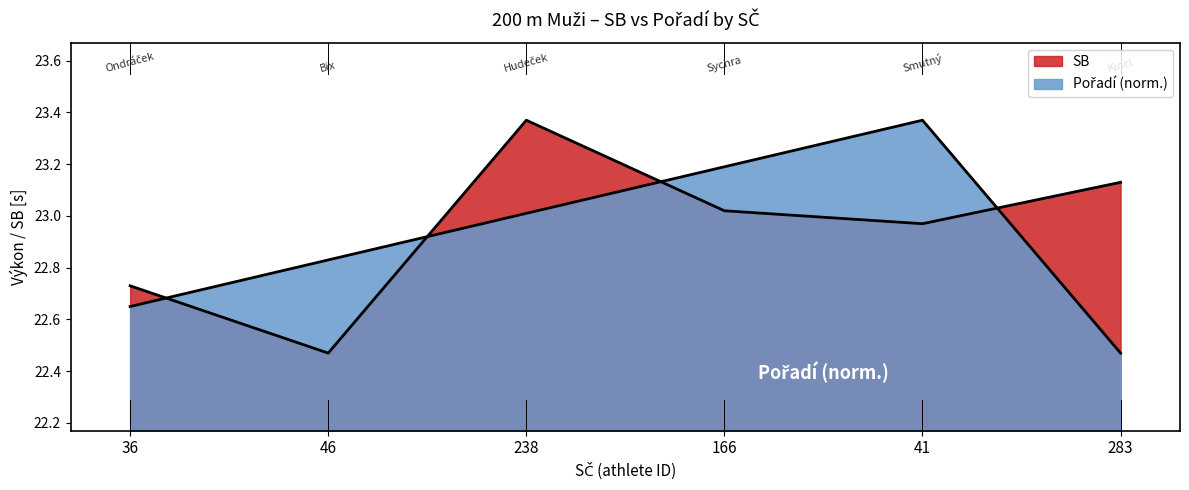

What is the smallest value displayed?

22.5